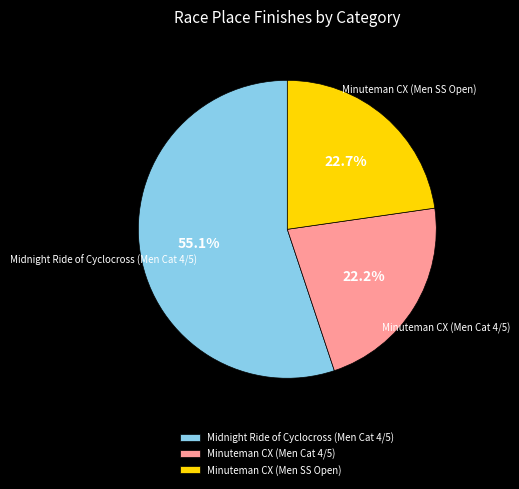

To the nearest percent, what portion does Minuteman CX (Men SS Open) represent?

23%